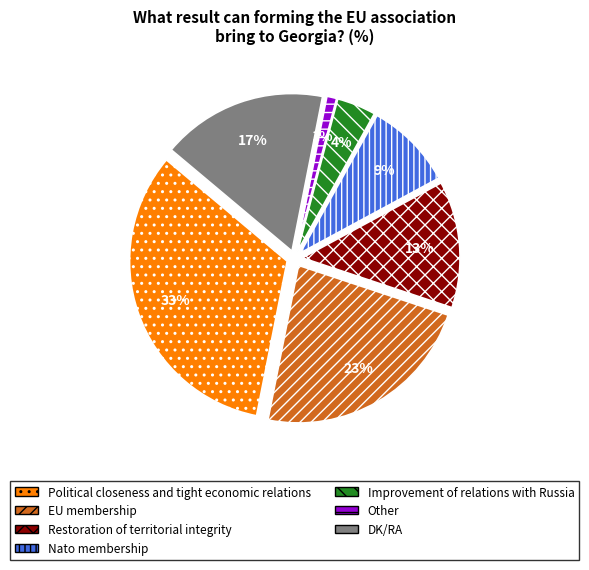

What is the smallest slice in the pie chart?

Other